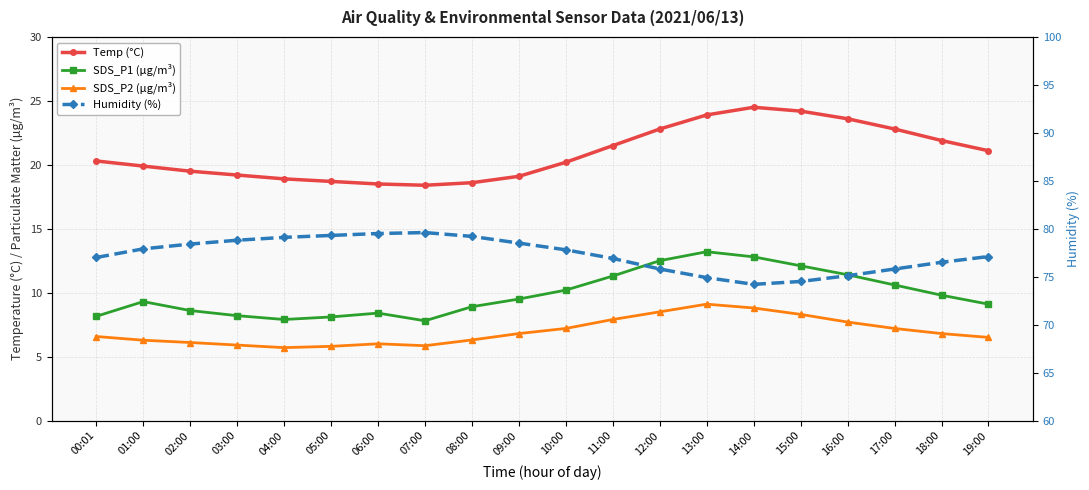

What is the highest value of the SDS_P1 (µg/m³) series?

13.2